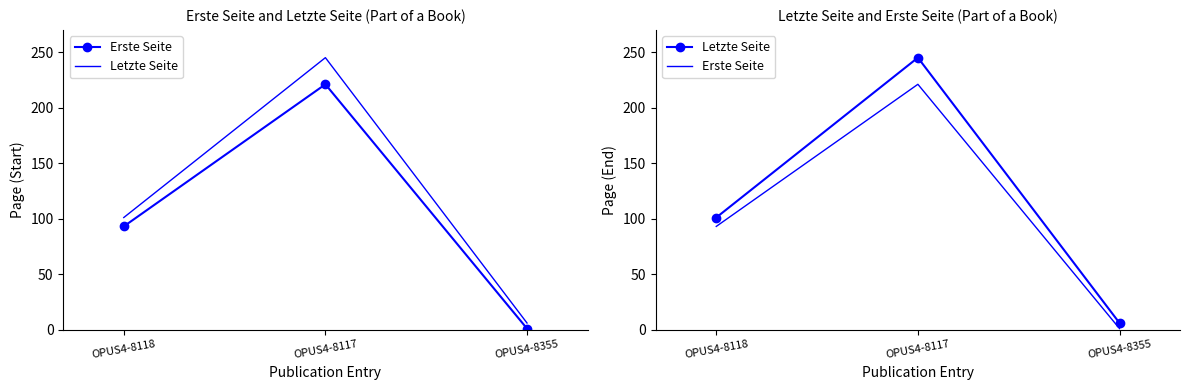

At which category is the sum across all series the highest?

OPUS4-8117